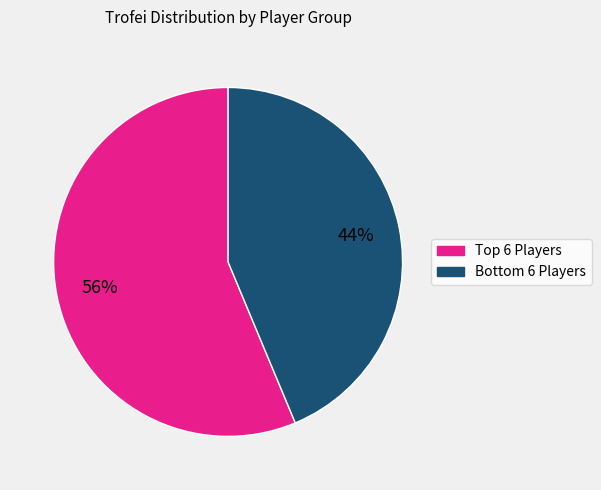

Does any single category account for the majority?

Yes